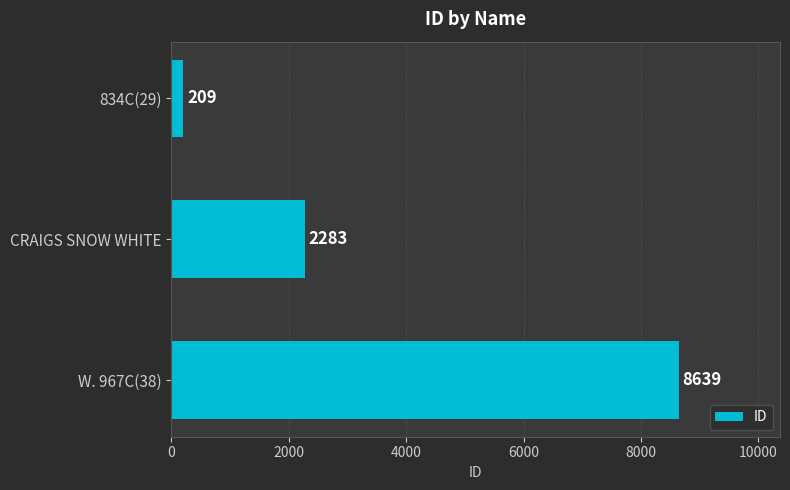

Reading top to bottom, extract all data points from this chart.

209	2283	8639